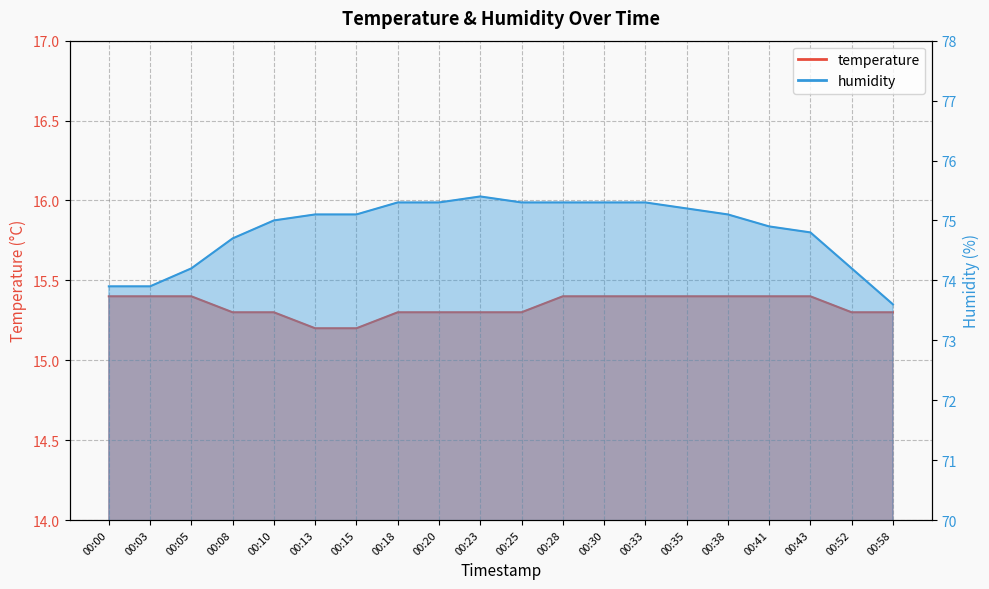

List the labels in order of temperature value, largest first.

00:00, 00:03, 00:05, 00:28, 00:30, 00:33, 00:35, 00:38, 00:41, 00:43, 00:08, 00:10, 00:18, 00:20, 00:23, 00:25, 00:52, 00:58, 00:13, 00:15